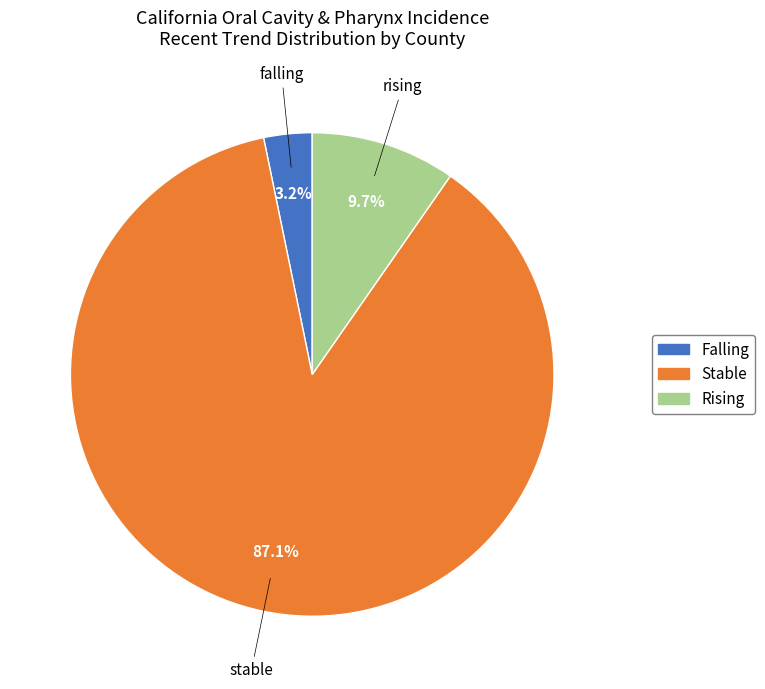

The rising slice represents 36% of the pie. True or false?

False